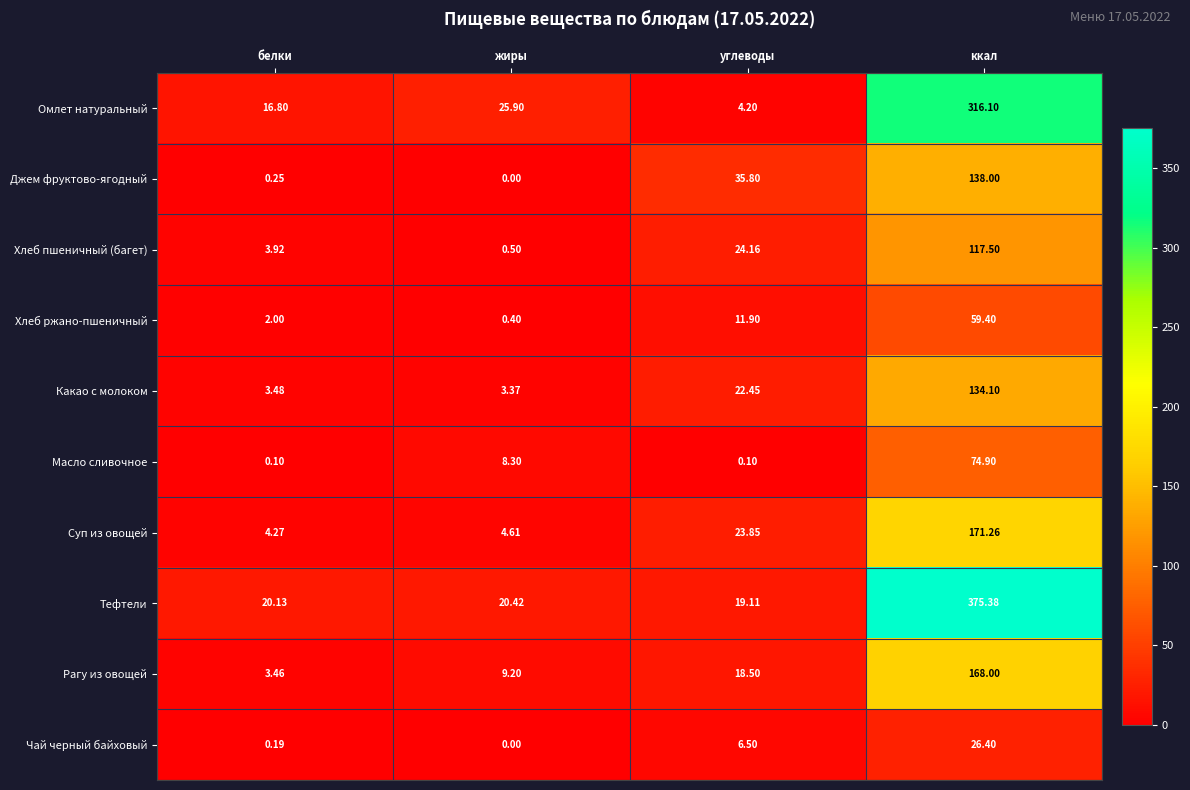

Which category has the lowest value across all series?

жиры